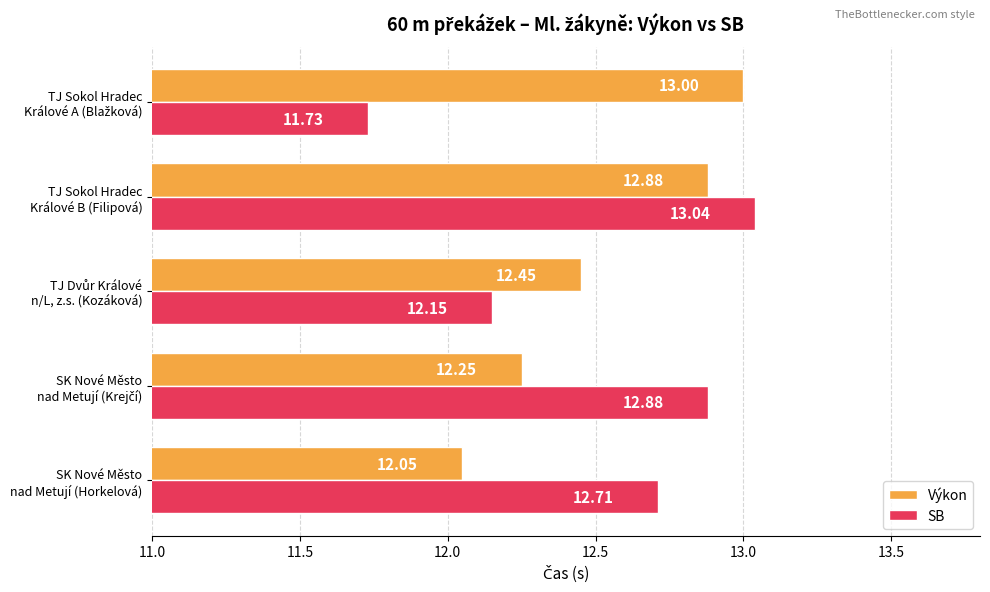

Which series has the largest range (max minus min)?

SB